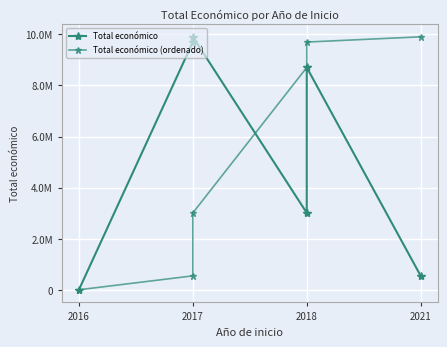

Which series ends up on top after the final intersection of Total económico (ordenado) and Total económico?

Total económico (ordenado)